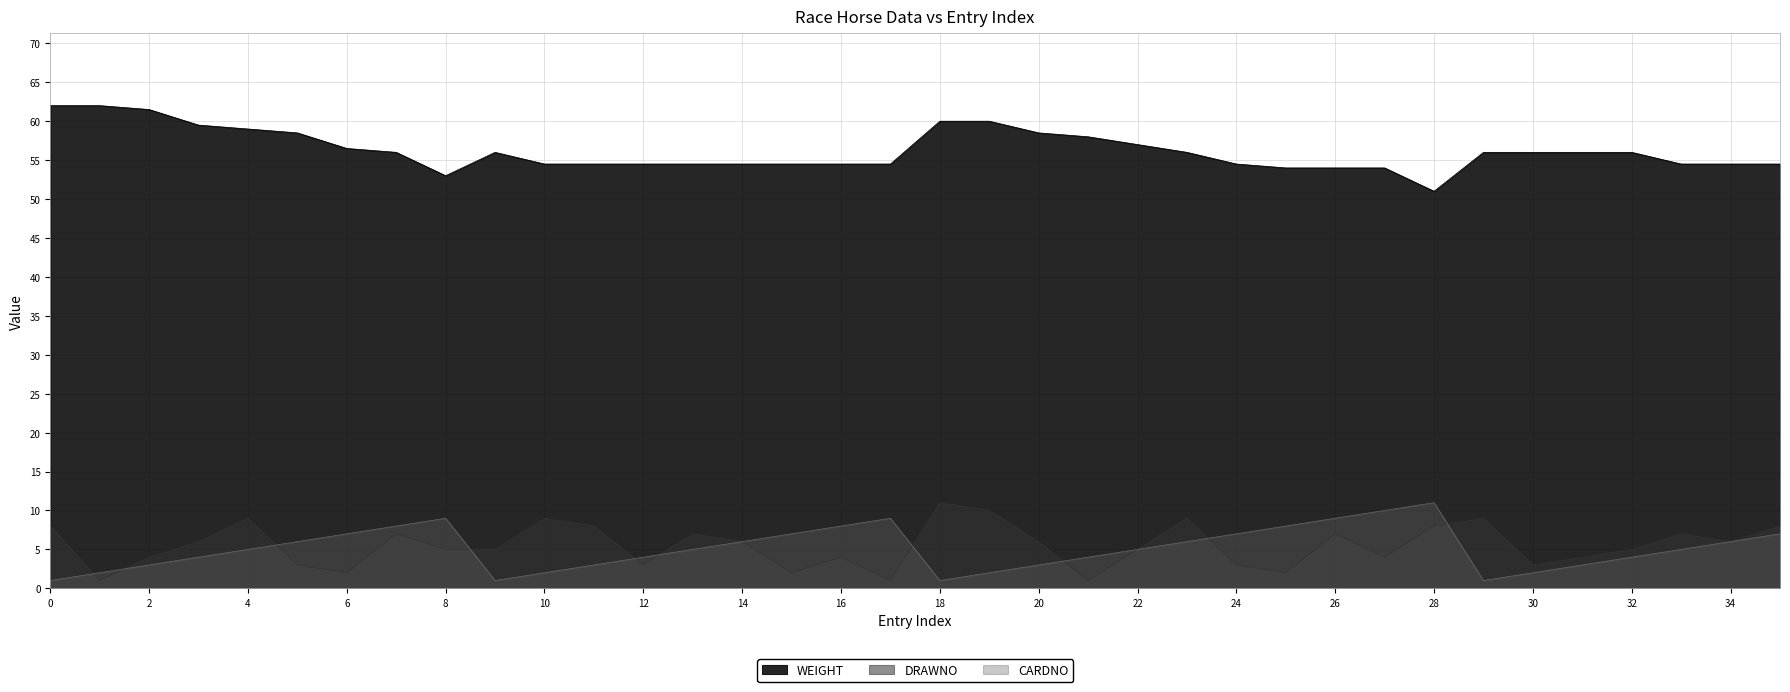

At which category does CARDNO reach its first local valley?

SEA GLORY